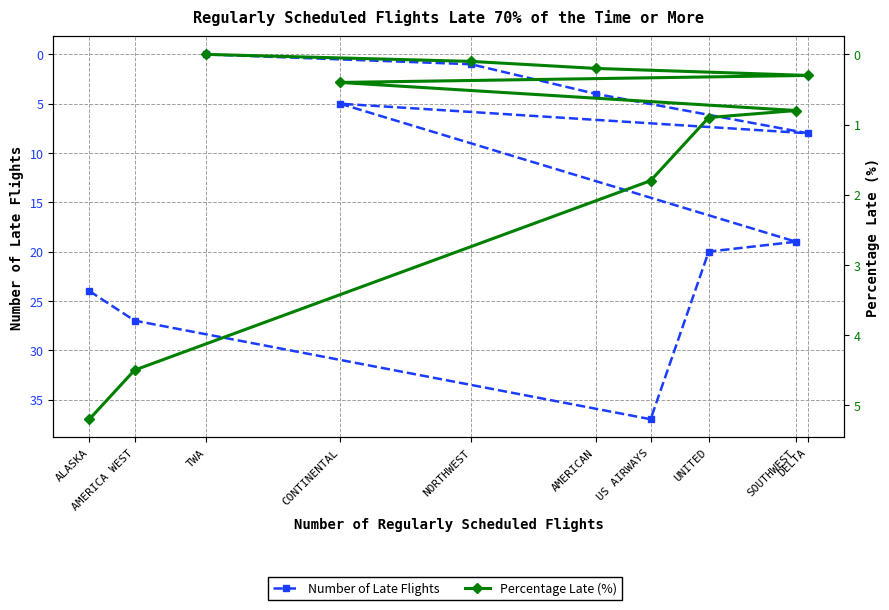

What position from the left is ALASKA?

1